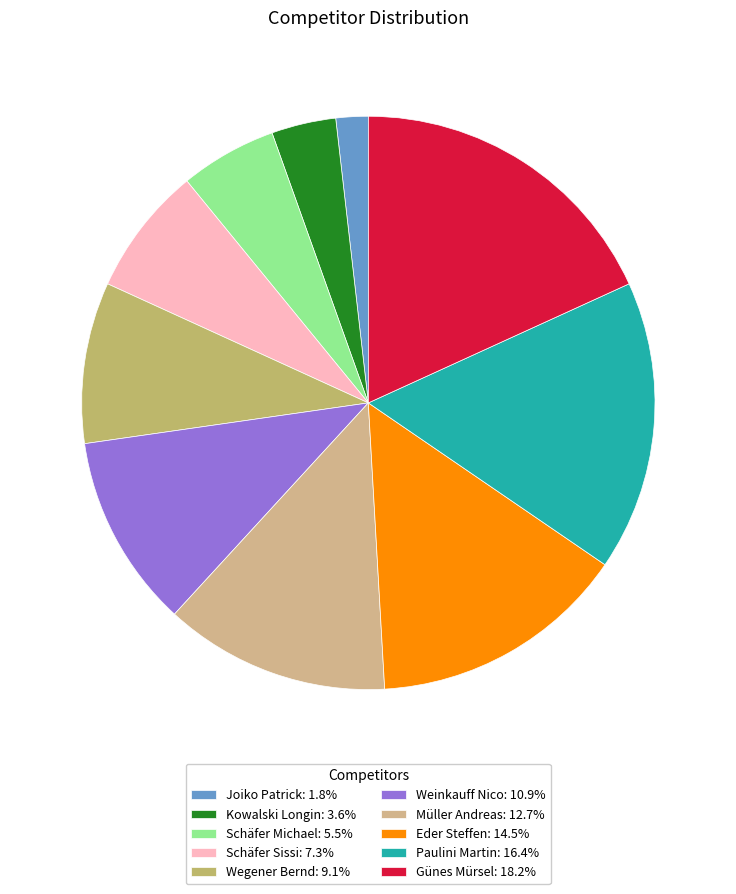

How many segments does this pie chart have?

10